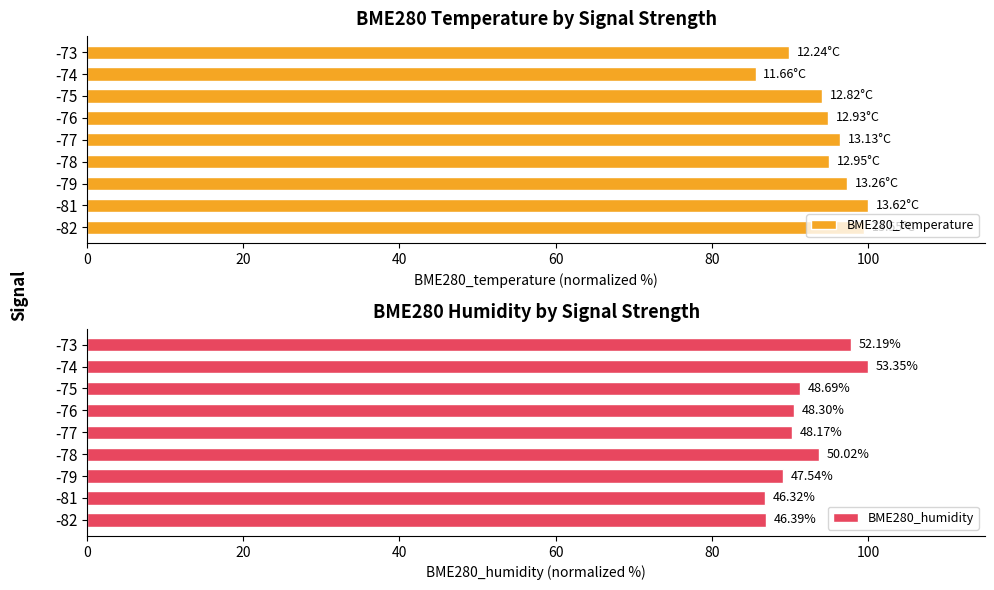

Is it true that BME280_temperature equals 128.7 at -79?

False